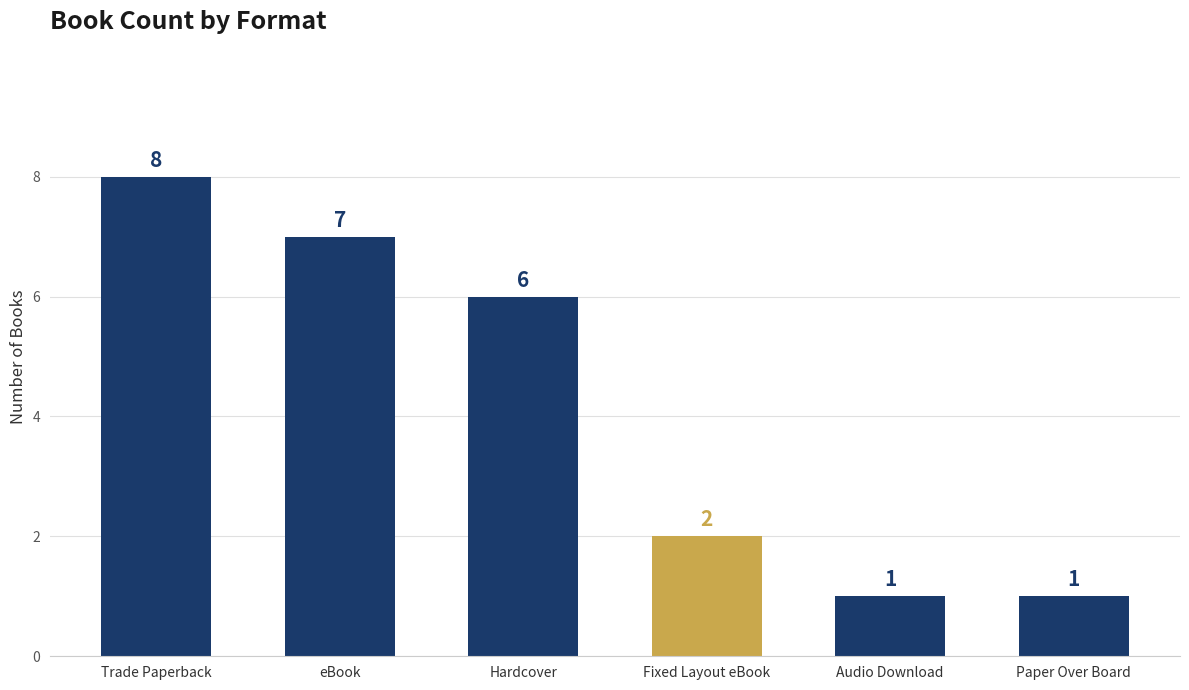

The chart shows a value of 7 at eBook. True or false?

True